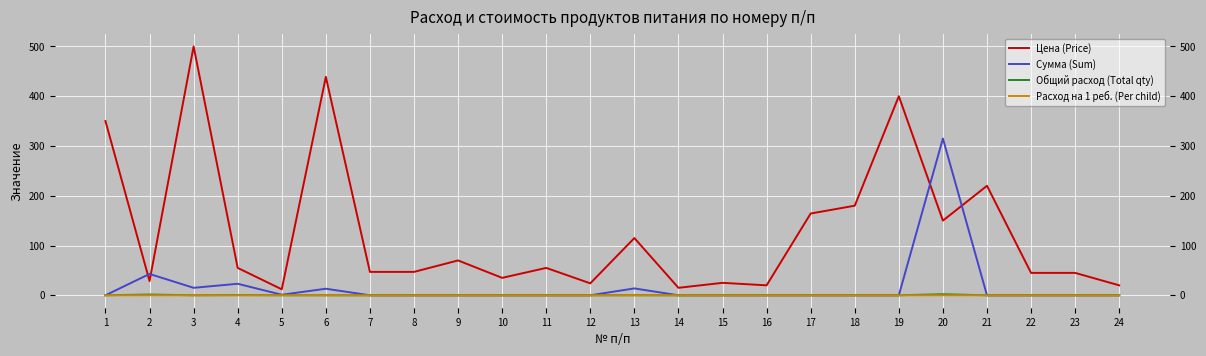

How many positive values does the Общий расход (Total qty) series have?

7